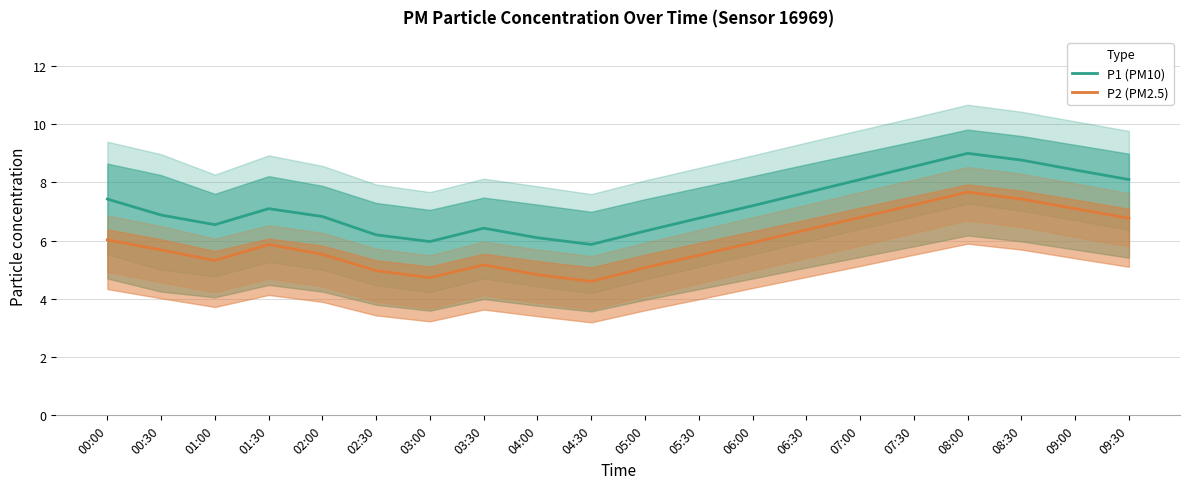

What is the spread (max minus min) of values at 01:00?

1.2